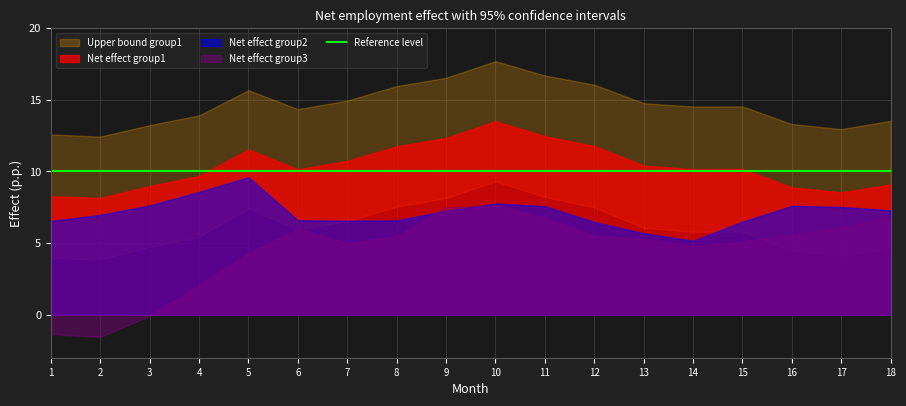

Is it true that Upper bound group1 equals 12.6 at 1?

True